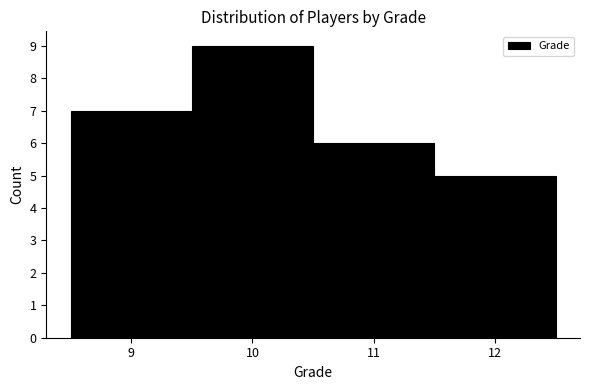

Reading left to right, list every bar in this chart as the range it spans on the x-axis followed by its height. The values are not printed on the chart, so give them approximately, as read against the axis.

8.5 to 9.5: 7
9.5 to 10.5: 9
10.5 to 11.5: 6
11.5 to 12.5: 5